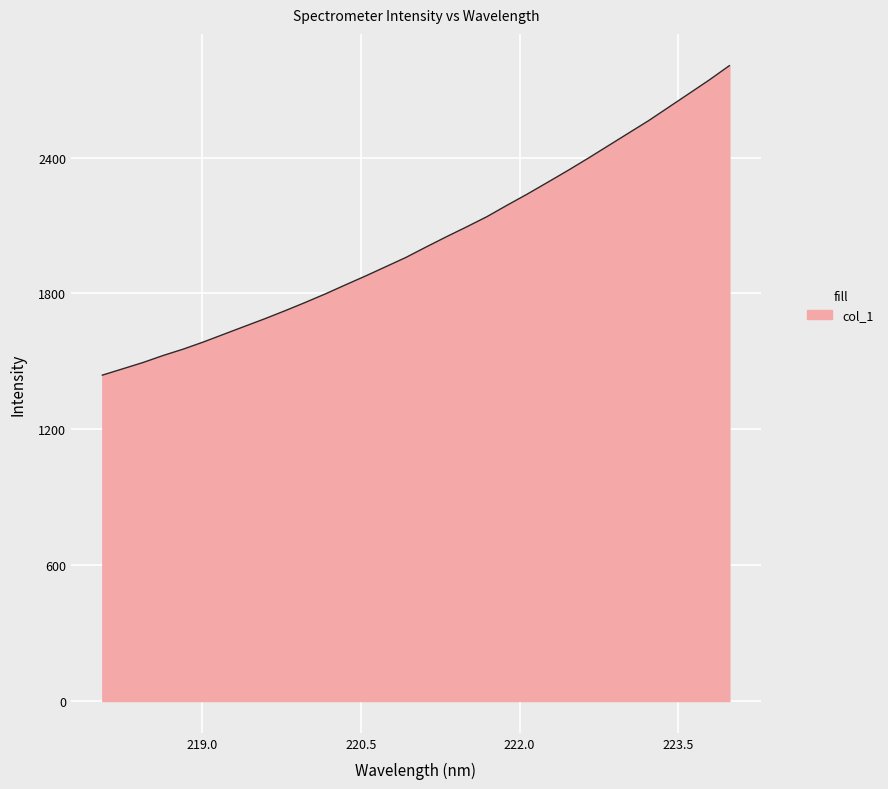

What is the minimum value shown in the chart?

1439.2